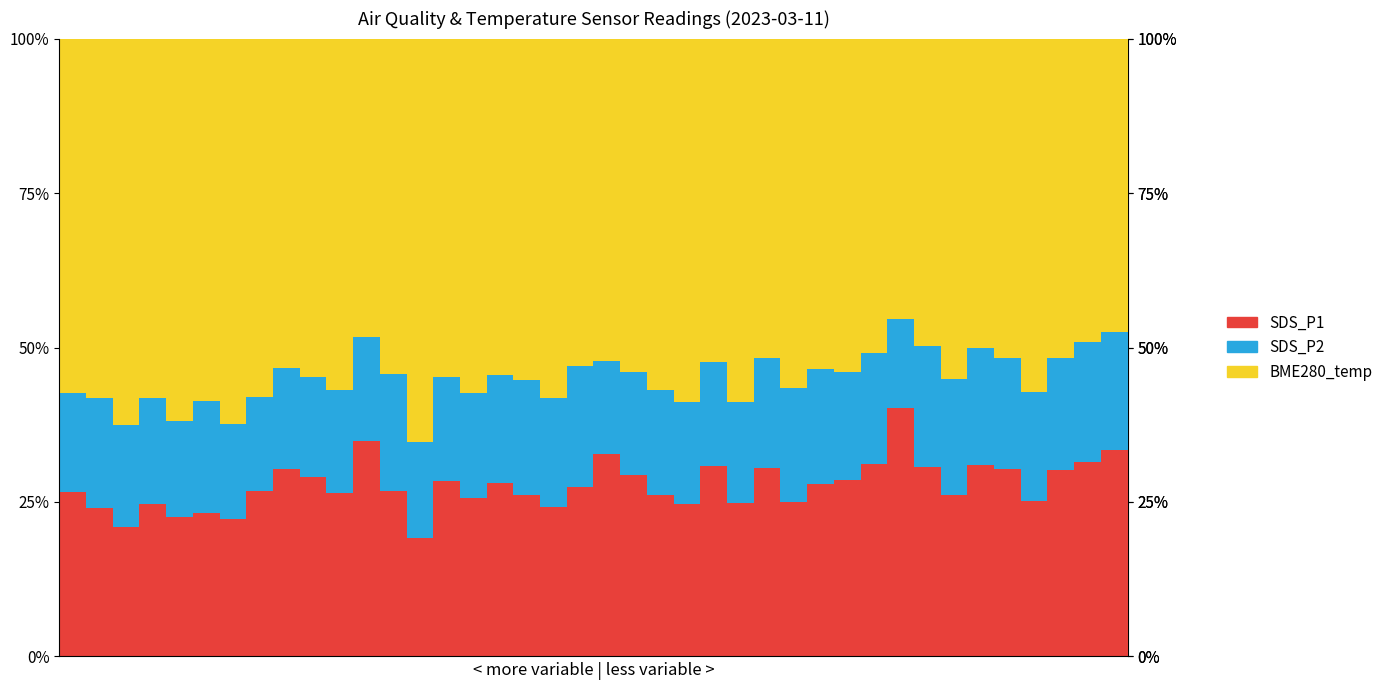

The BME280_temperature series shows 62.3 at 6. True or false?

True